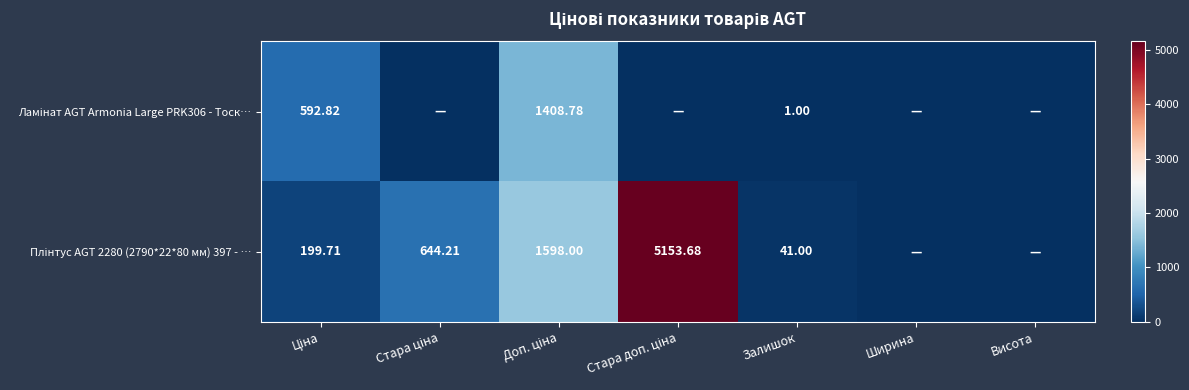

What is the highest value of the Плінтус AGT 2280 (2790*22*80 мм) 397 - … series?

5153.7